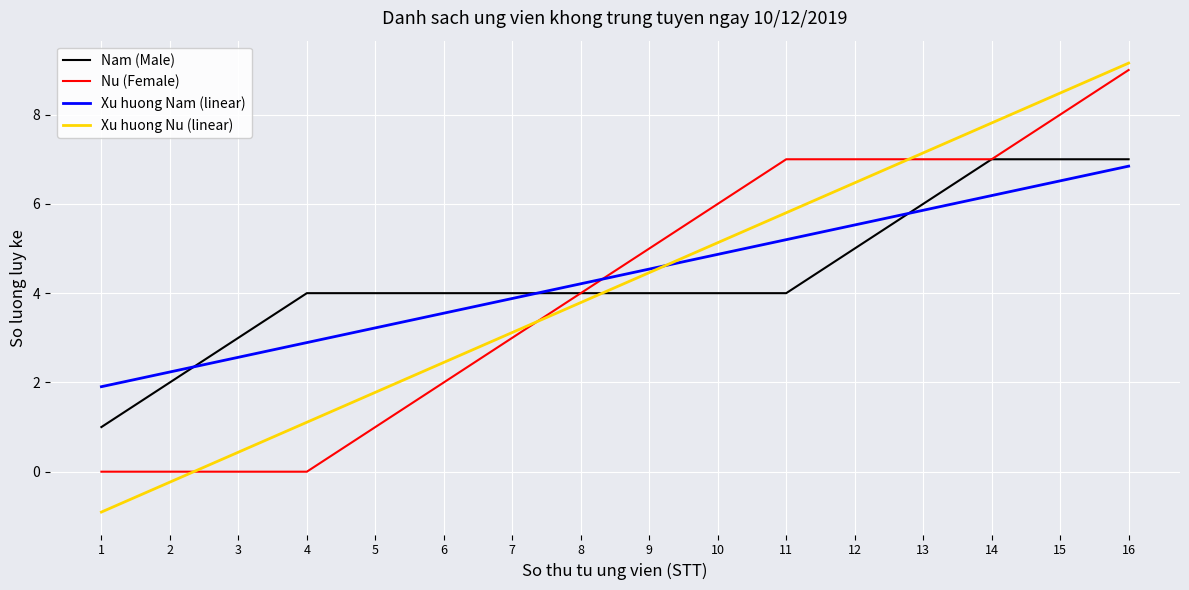

True or false: Nam (Male) and Xu huong Nu (linear) cross at least once.

True